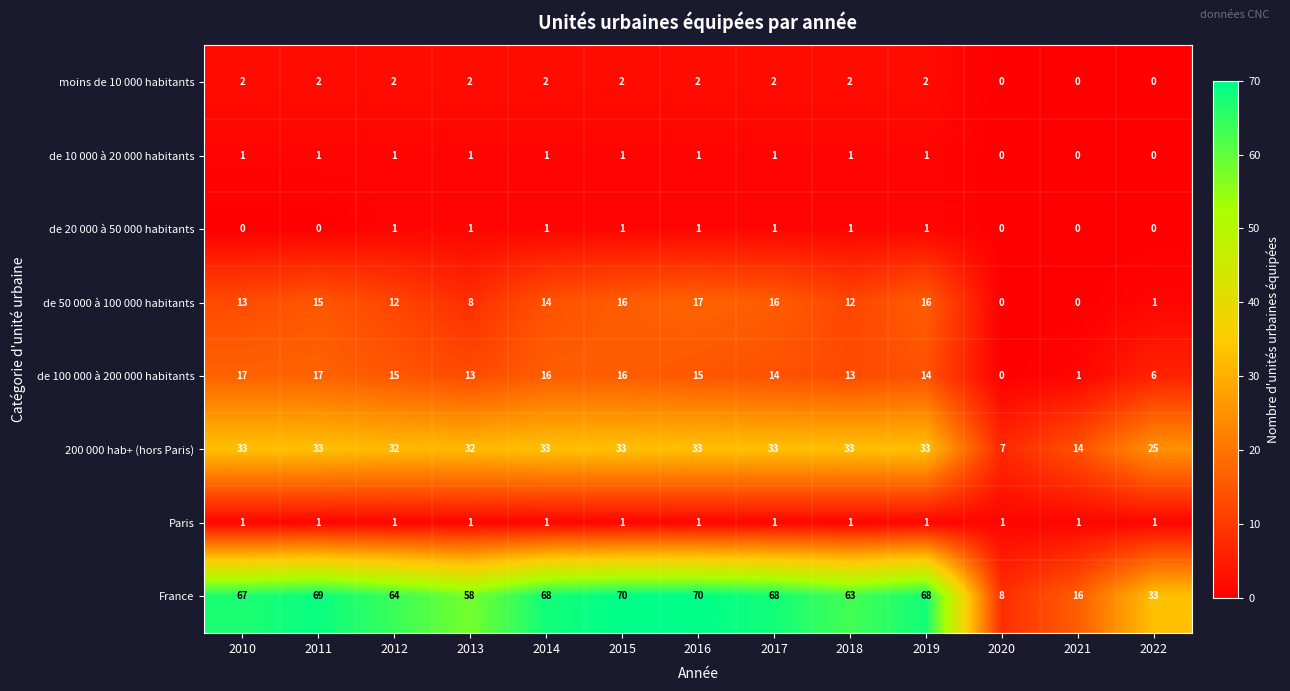

Is it true that de 20 000 à 50 000 habitants equals 1 at 2010?

False